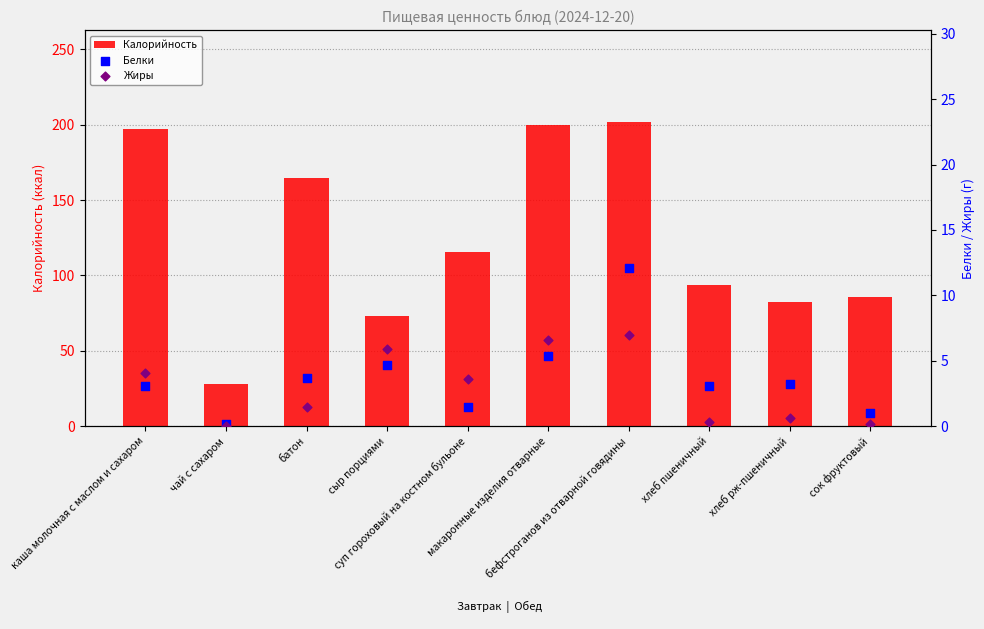

Is the value of Белки at чай с сахаром greater than the value of Жиры at суп гороховый на костном бульоне?

No